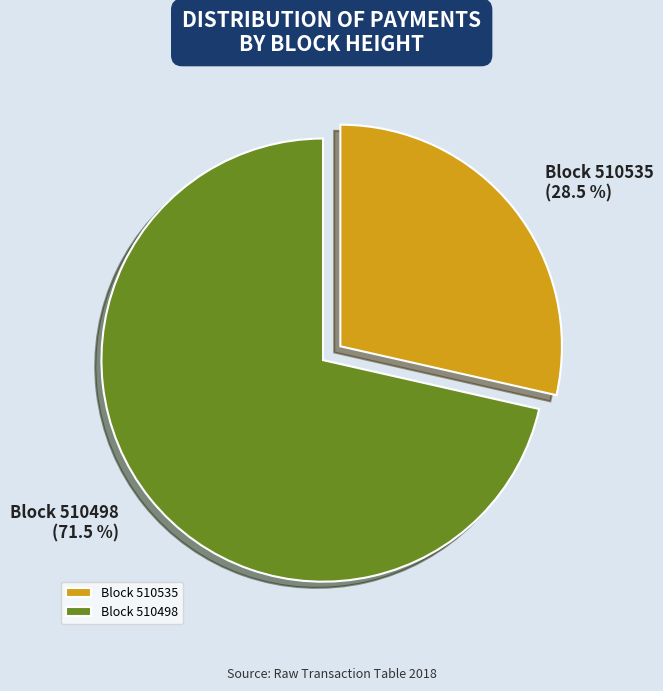

Which has a higher value, Block 510535 or Block 510498?

Block 510498